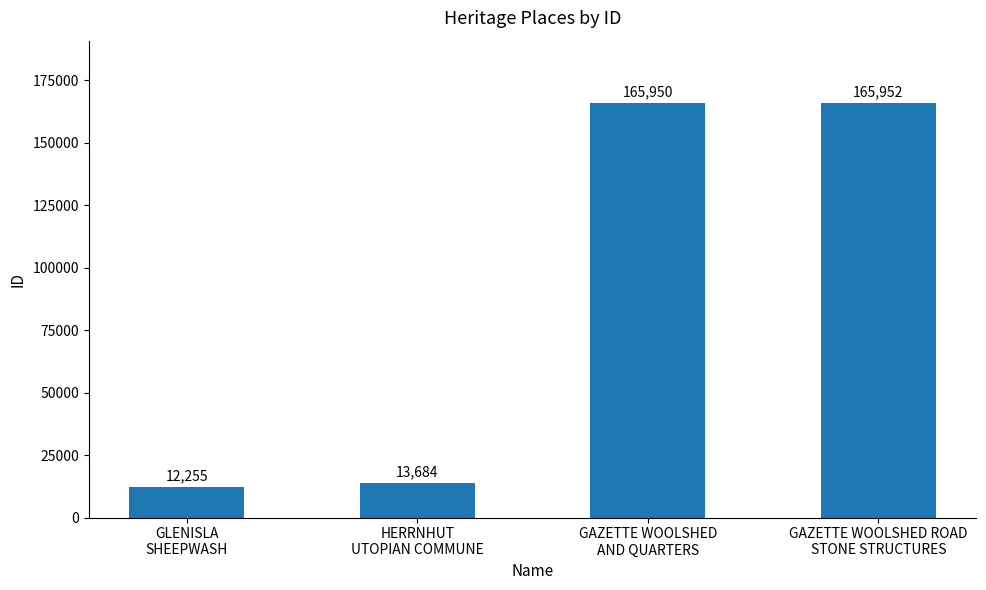

True or false: the data shows 12255 at GLENISLA
SHEEPWASH.

True